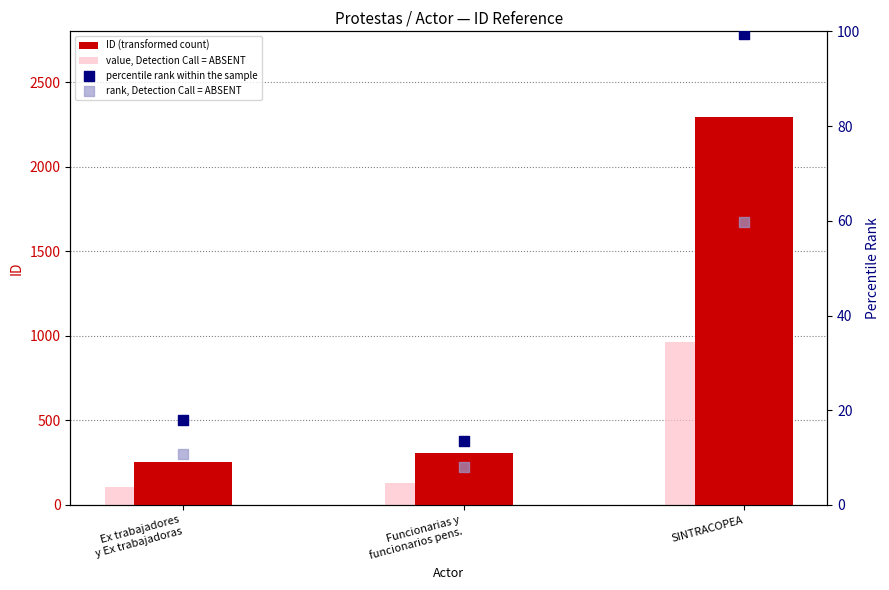

Is the value of rank, Detection Call = ABSENT at Funcionarias y
funcionarios pens. greater than the value of value, Detection Call = ABSENT at Ex trabajadores
y Ex trabajadoras?

No